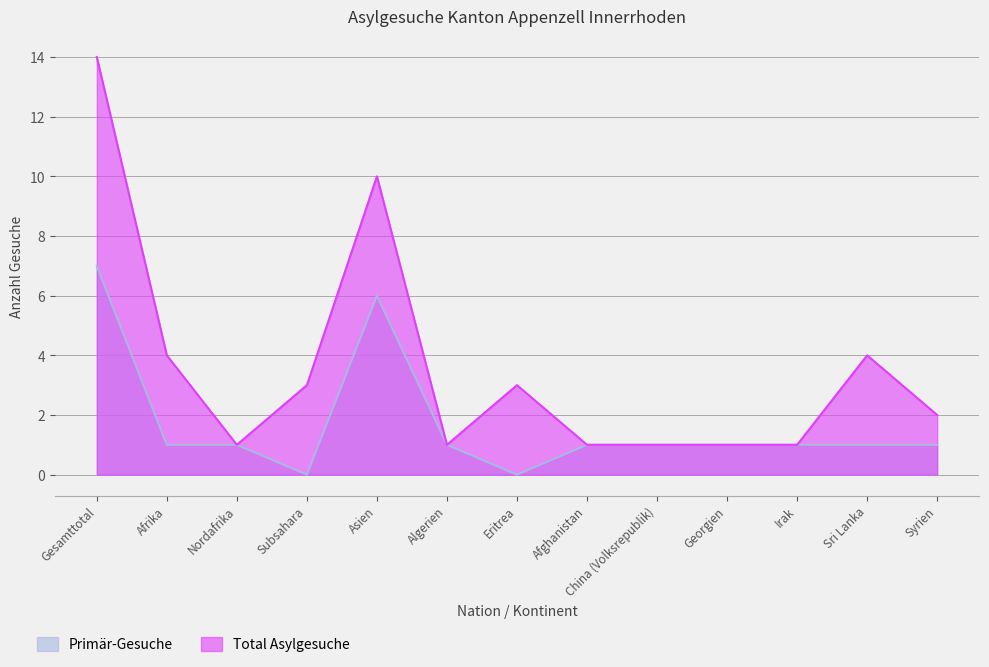

Which has a higher value, Georgien or Afghanistan?

Georgien